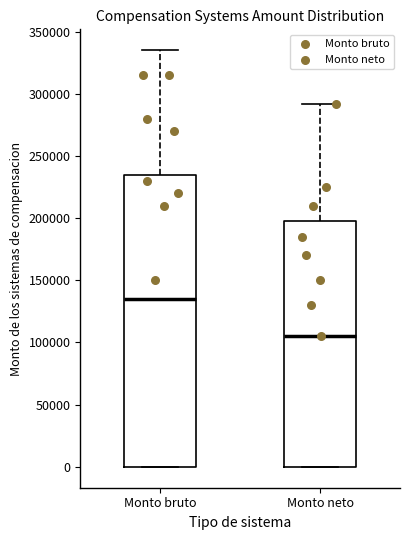

Reading left to right, transcribe this box plot: for each box, give where its median line is, the range the box spans, and where its two whiskers end, as read against the y-axis. The values are not printed on the chart, so give them approximately, as read against the axis.

Monto bruto: median 135000, box 0 to 235000, whiskers 0 to 335000
Monto neto: median 105000, box 0 to 200000, whiskers 0 to 290000